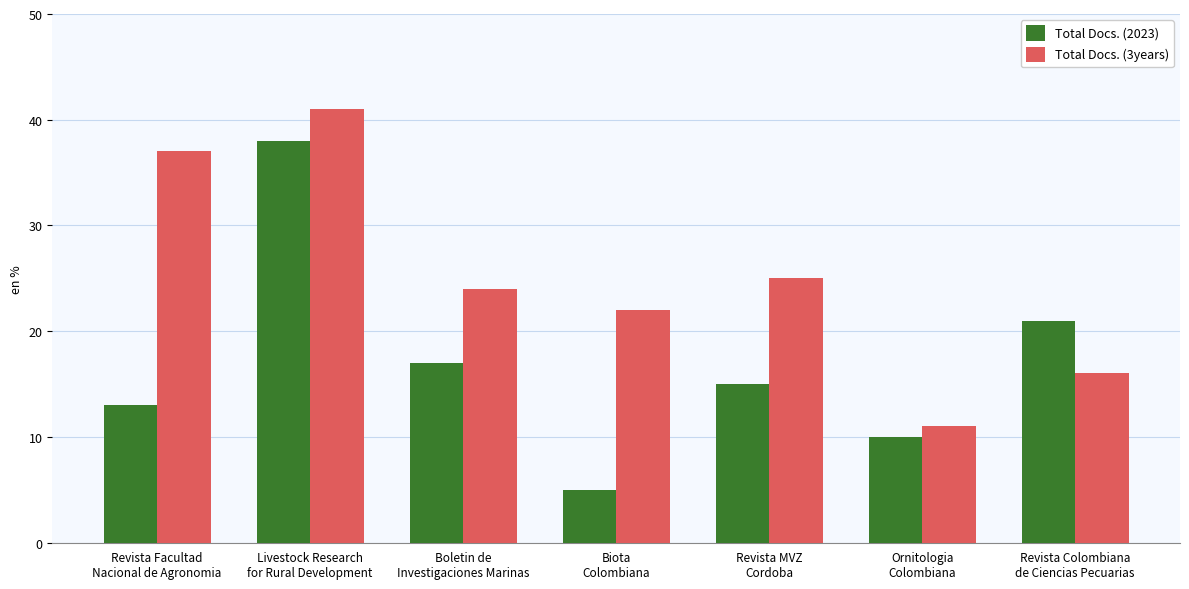

Which series has the largest range (max minus min)?

Total Docs. (2023)